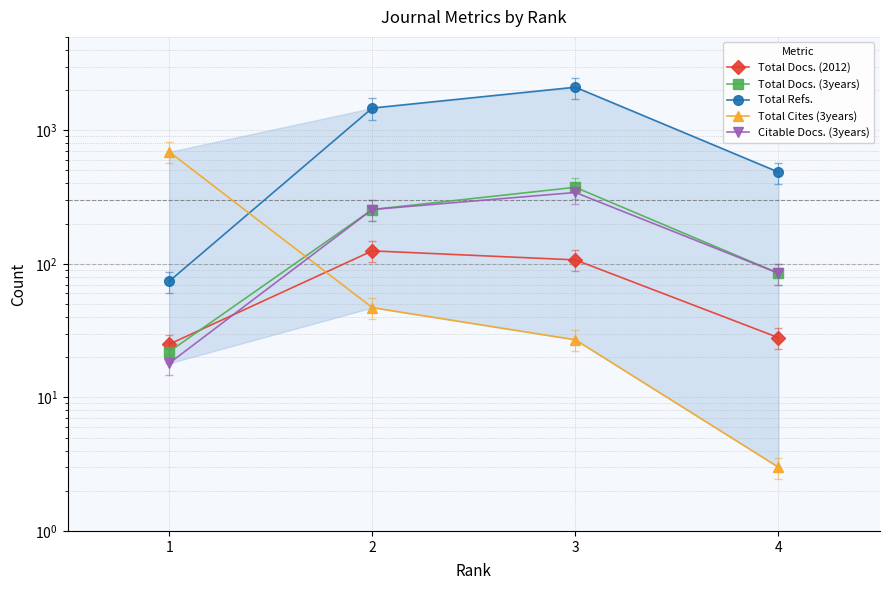

Where does the Total Docs. (2012) series first go above 107?

2